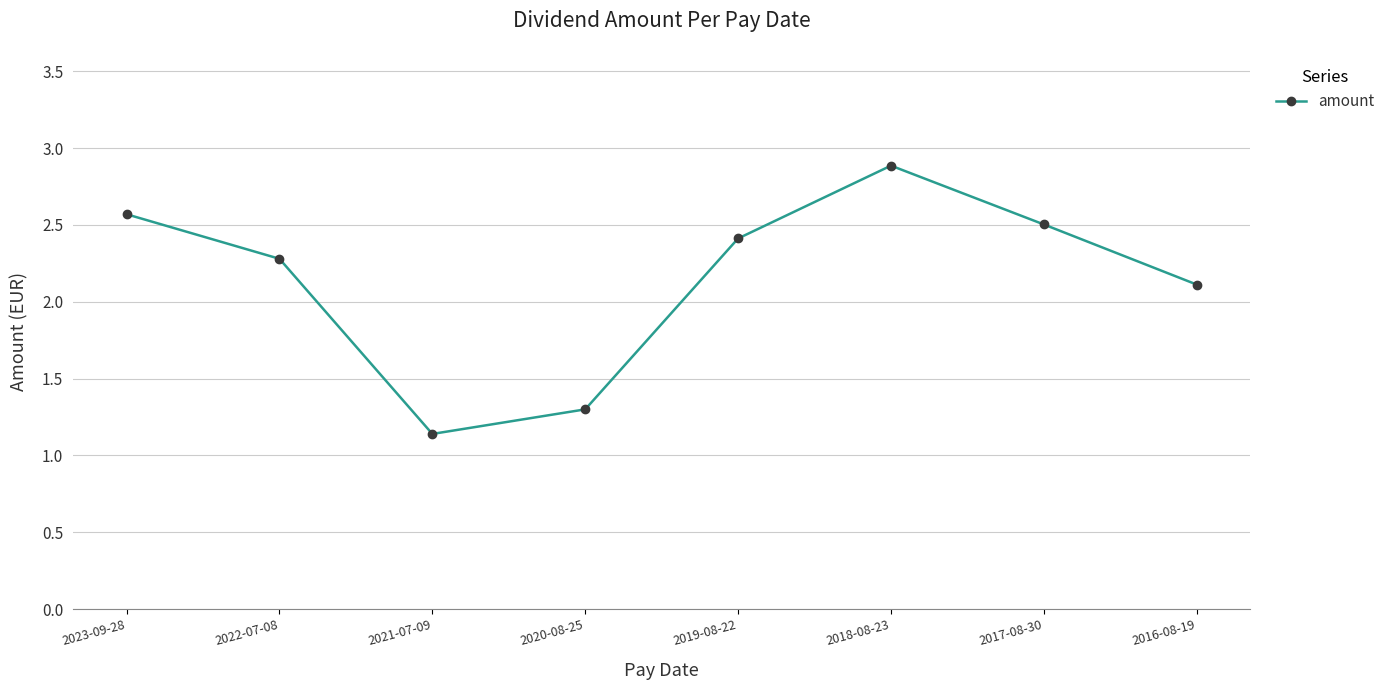

Between 2018-08-23 and 2019-08-22, which is larger?

2018-08-23